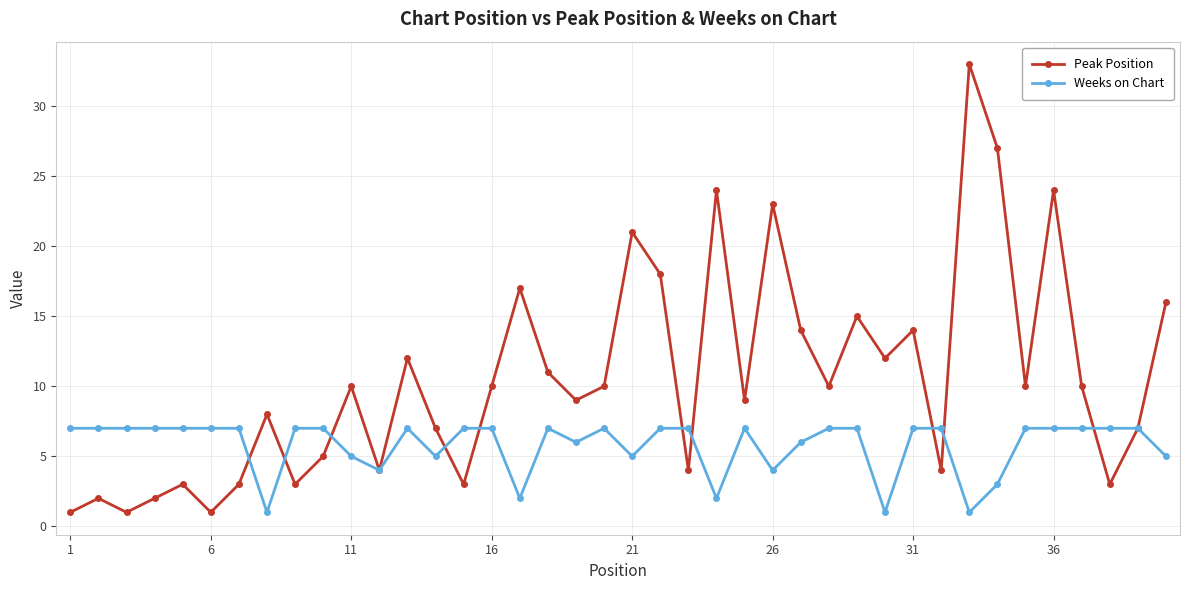

Which series has the largest total across all categories?

Peak Position